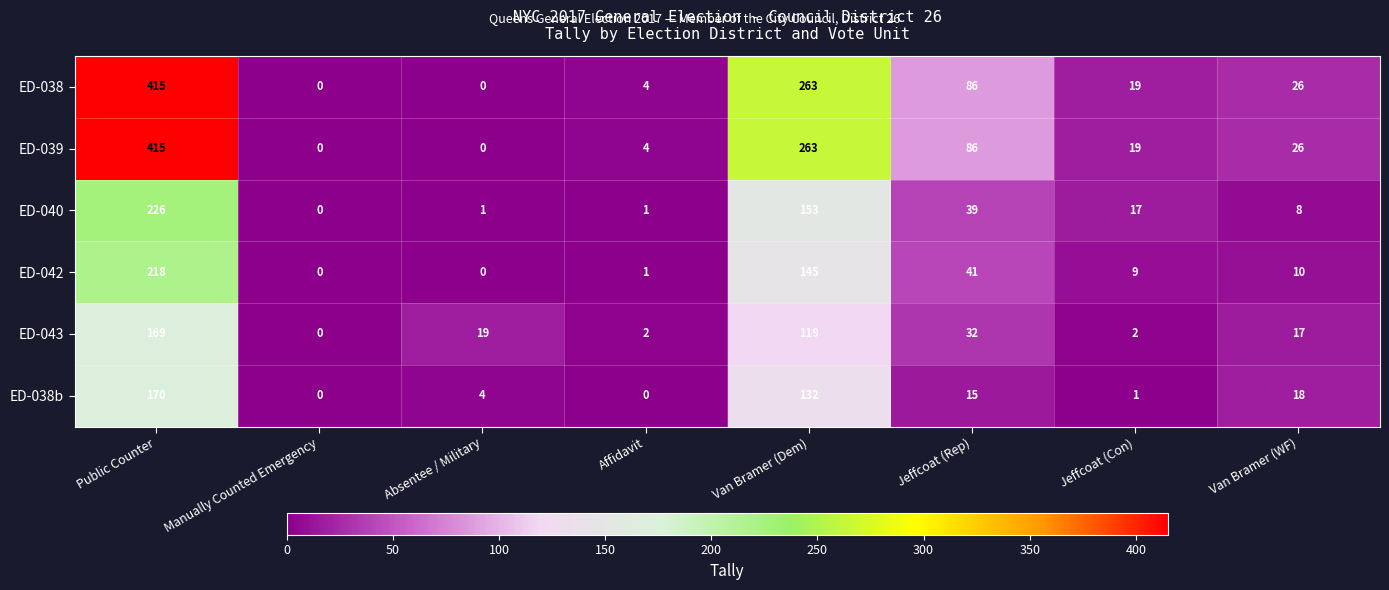

What is the difference between the maximum and minimum values in the ED-038b series?

170